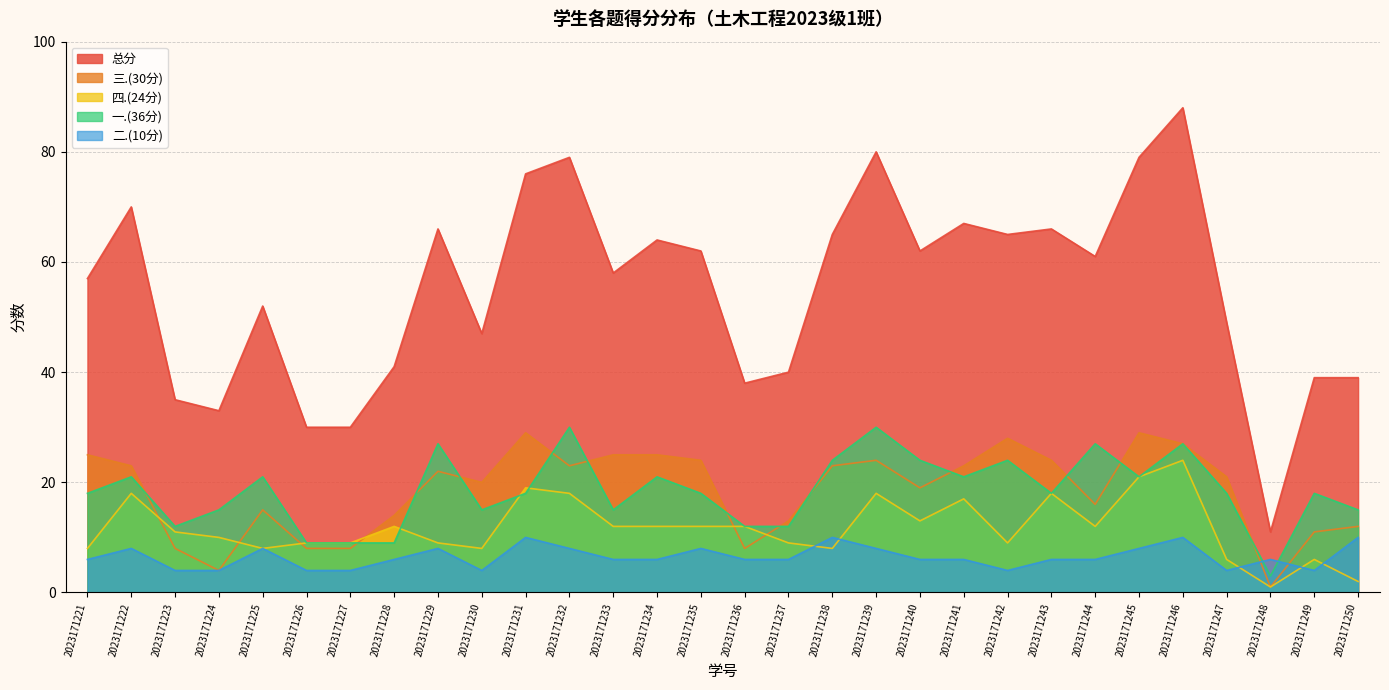

How many categories are shown in the chart?

30